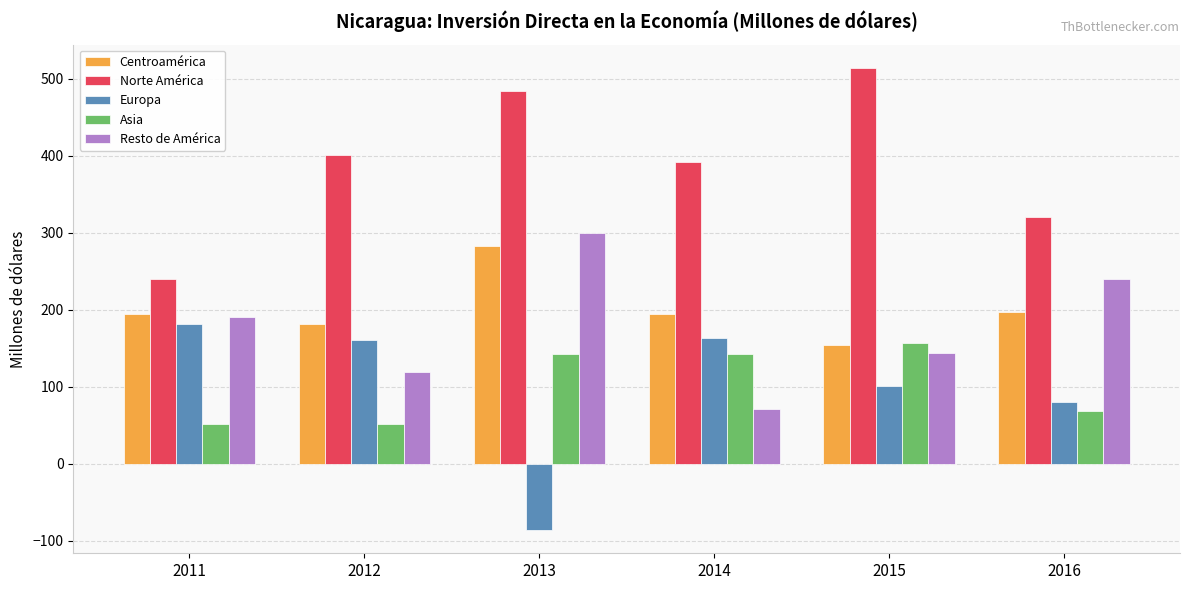

Is it true that Asia equals 68.2 at 2016?

True